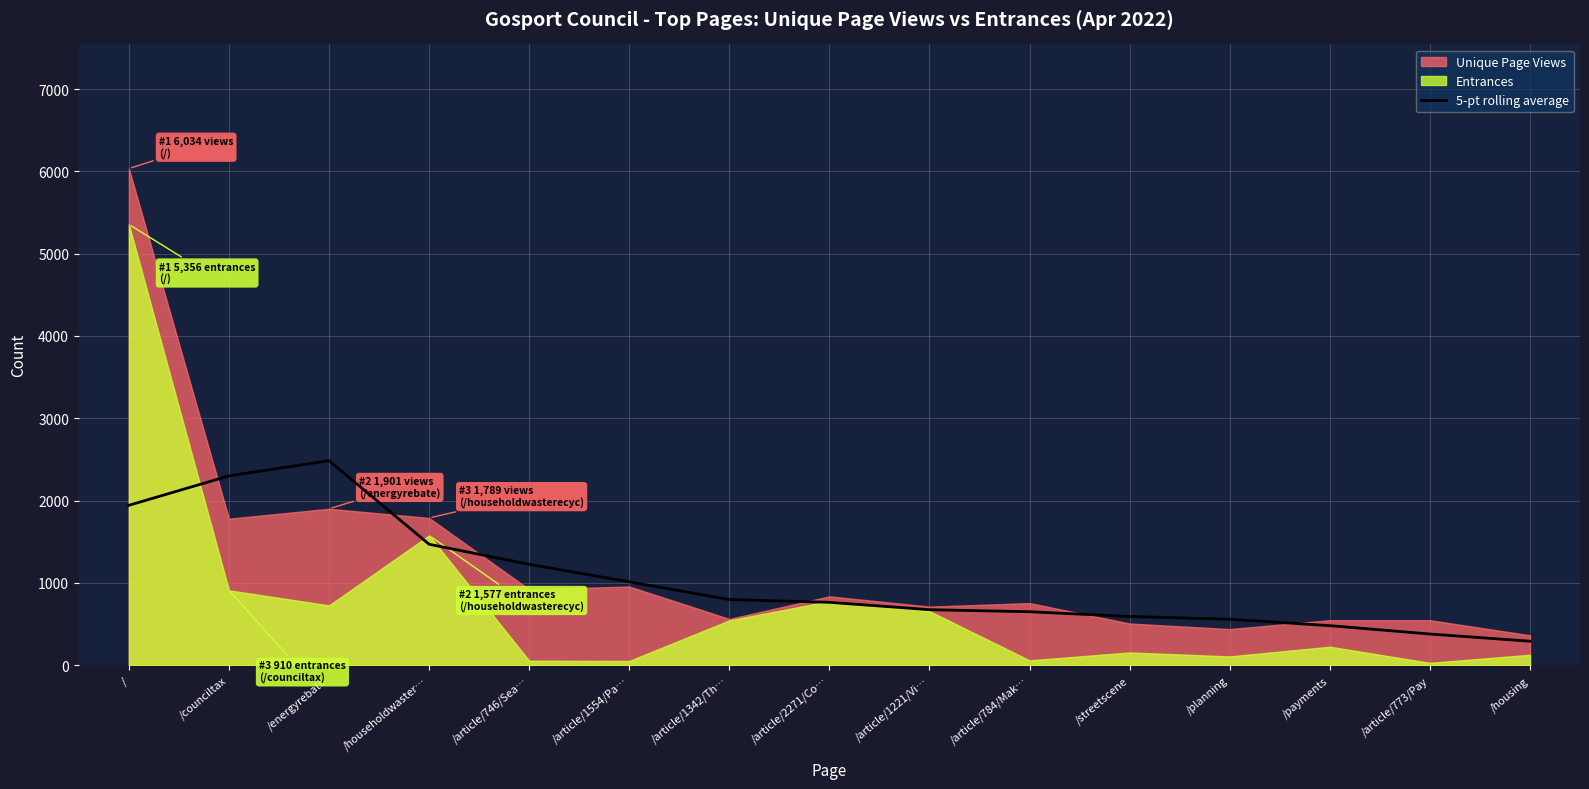

What is the label of the 13th point from the right?

/energyrebate